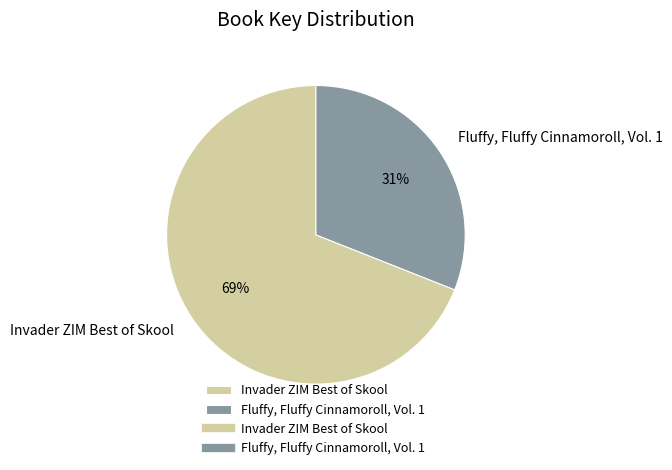

What is the ratio of the value at Invader ZIM Best of Skool to the value at Fluffy, Fluffy Cinnamoroll, Vol. 1?

2.2